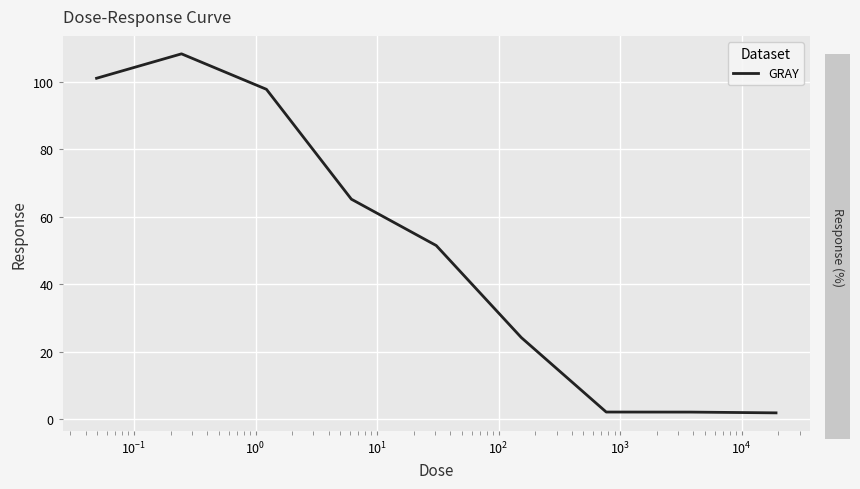

What is the difference between the maximum and minimum values?

106.4